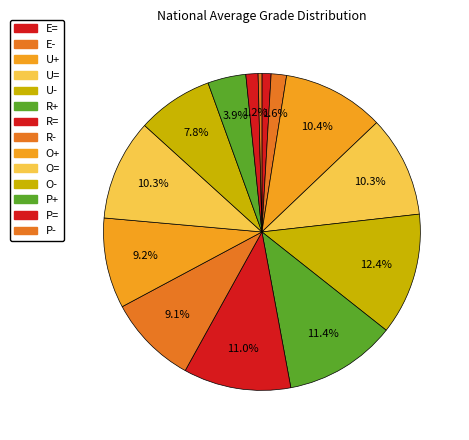

Count the number of slices in the pie.

14